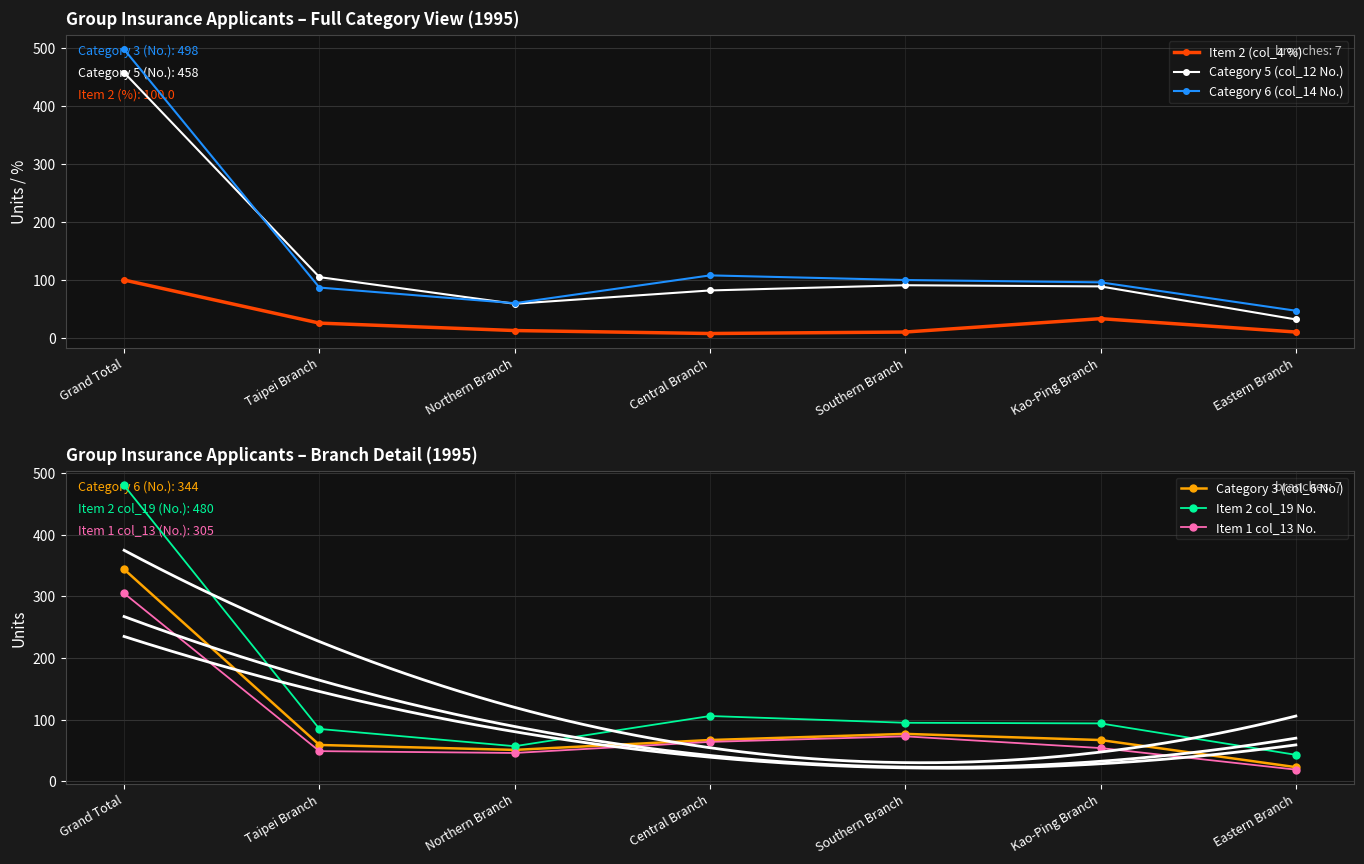

At how many categories does at least one series exceed 359?

1